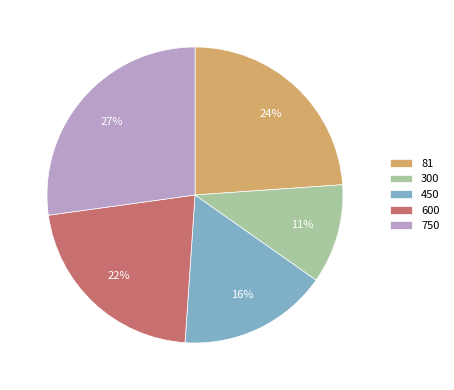

To the nearest percent, what portion does 300 represent?

11%